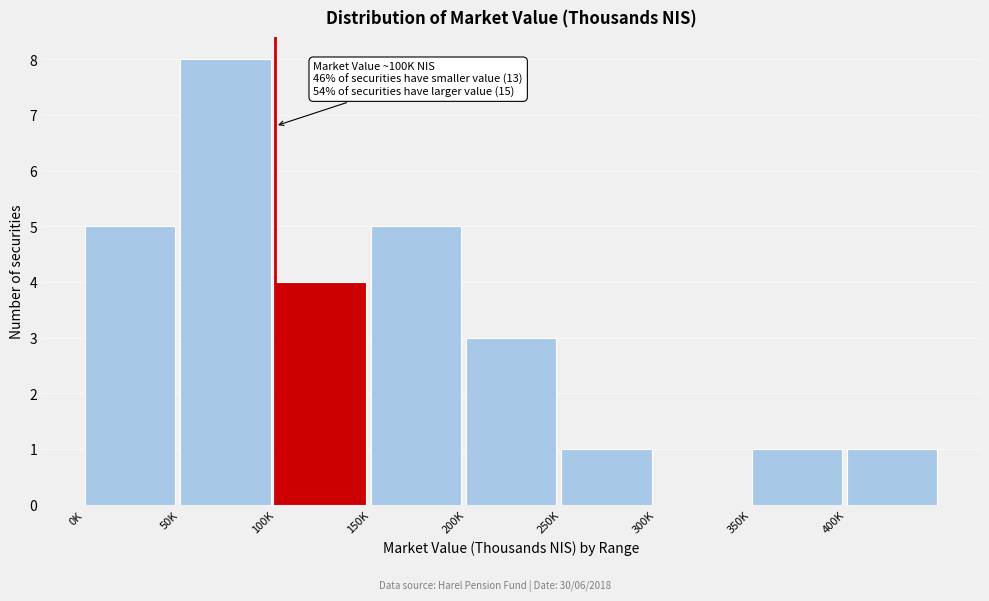

Reading left to right, extract all data points from this chart.

0K=5	50K=8	100K=4	150K=5	200K=3	250K=1	300K=0	350K=1	400K=1